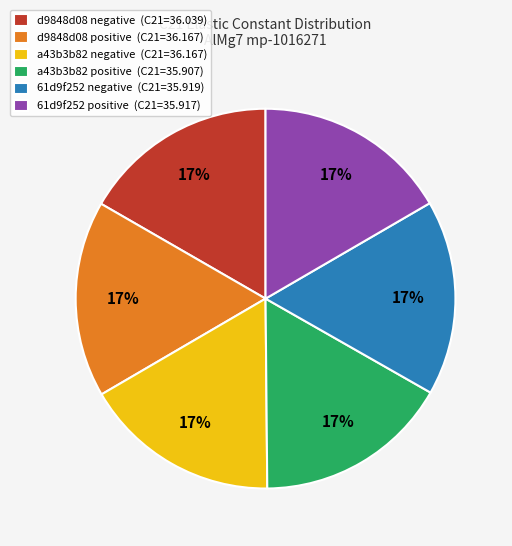

Is the sum of 61d9f252 negative (C21=35.919) and d9848d08 negative (C21=36.039) greater than half?

No